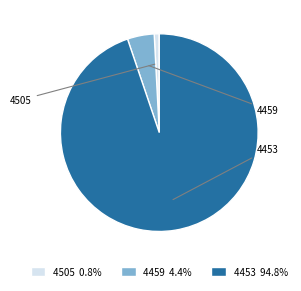

Combined, do 4459 and 4453 account for over 50%?

Yes